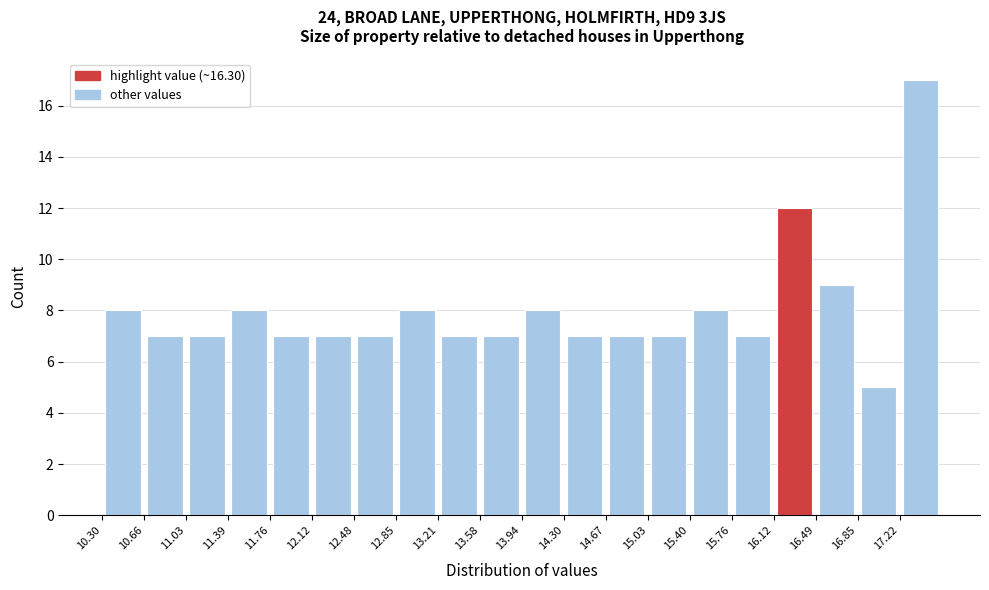

Reading left to right, list every bar in this chart as the range it spans on the x-axis followed by its height. Neither the bar edges nor the heights are printed on the chart, so give them approximately, as read against the axes.

10.30 to 10.65: 8
10.65 to 11.05: 7
11.05 to 11.40: 7
11.40 to 11.75: 8
11.75 to 12.10: 7
12.10 to 12.50: 7
12.50 to 12.85: 7
12.85 to 13.20: 8
13.20 to 13.60: 7
13.60 to 13.95: 7
13.95 to 14.30: 8
14.30 to 14.65: 7
14.65 to 15.05: 7
15.05 to 15.40: 7
15.40 to 15.75: 8
15.75 to 16.10: 7
16.10 to 16.50: 12
16.50 to 16.85: 9
16.85 to 17.20: 5
17.20 to 17.60: 17